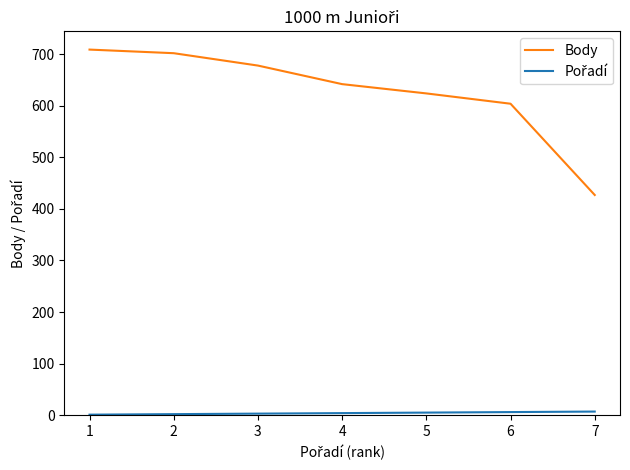

What is the highest value of the Body series?

709